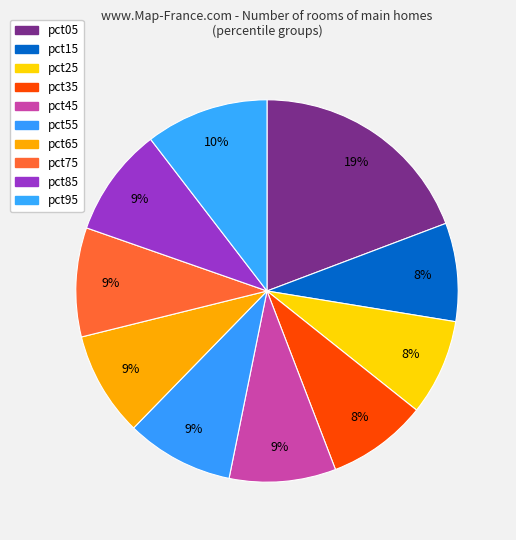

What is the ratio of the value at pct15 to the value at pct25?

1.0